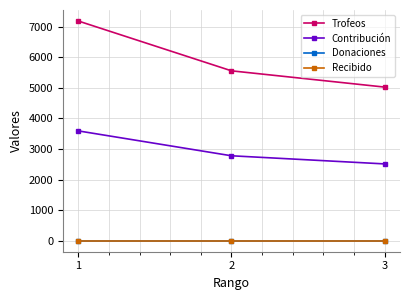

At which category is the sum across all series the highest?

1